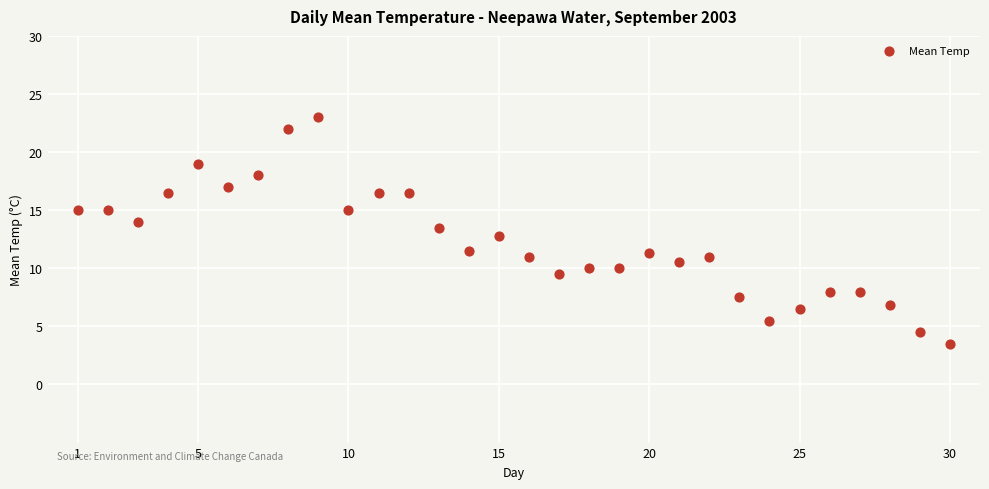

What is the range of Y values (max minus min)?

19.5